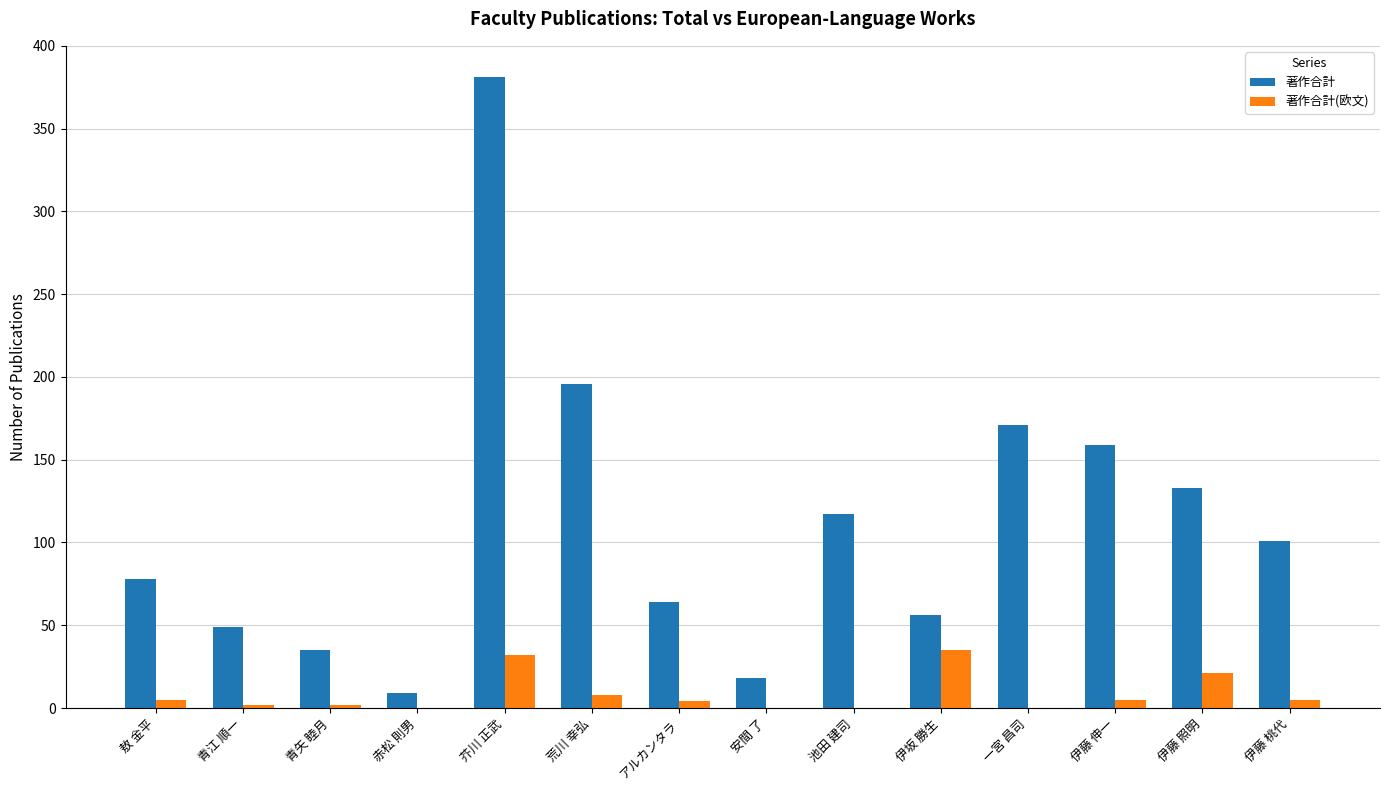

At which category is the sum across all series the highest?

芥川 正武